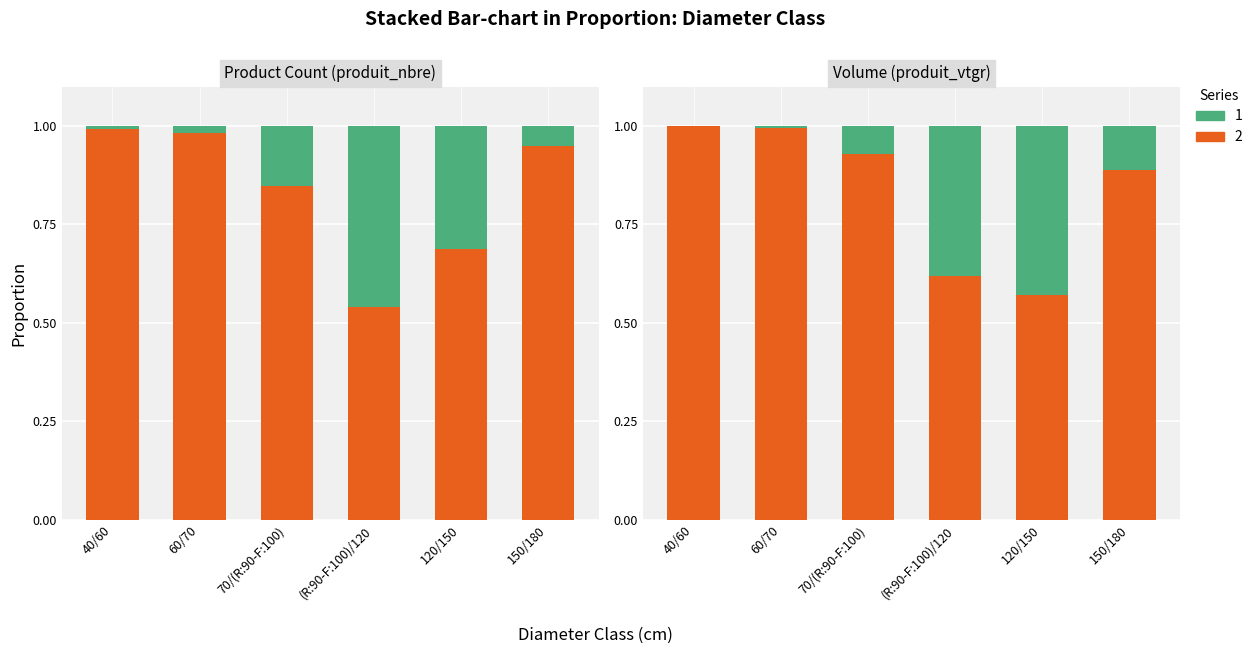

What is the sum of the produit_vtgr values at 40/60 and 150/180?

1.9